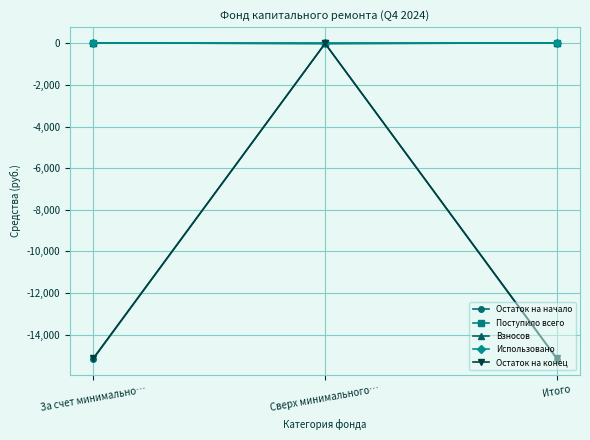

Is it true that Взносов equals 0.0 at Сверх минимального…?

True